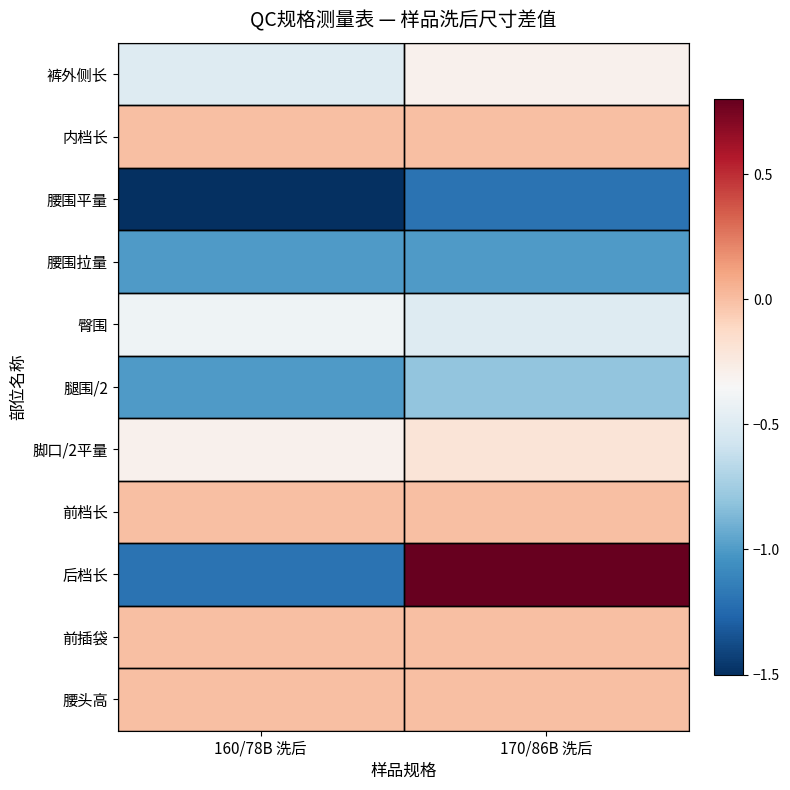

Which category has the highest value across all series?

170/86B 洗后